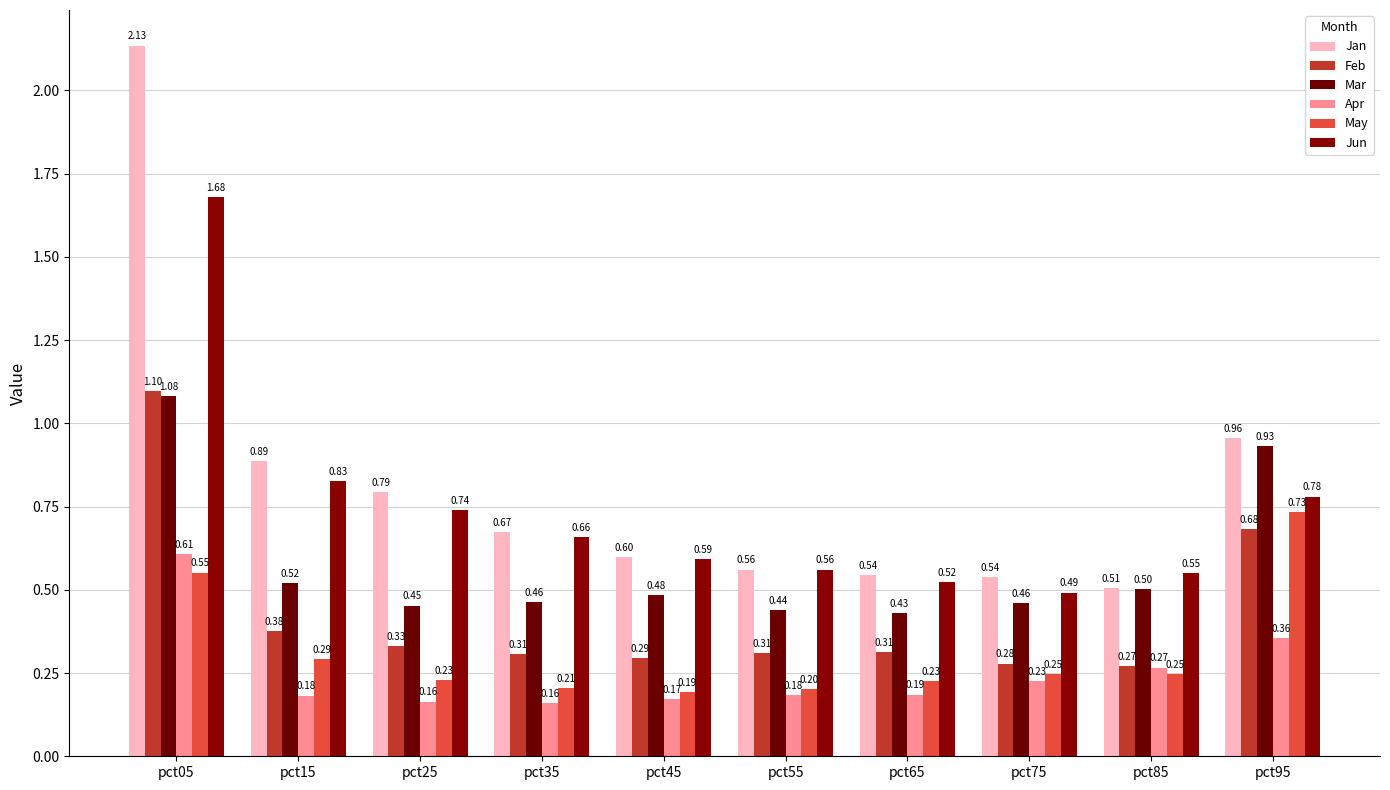

Which series has the largest total across all categories?

Jan